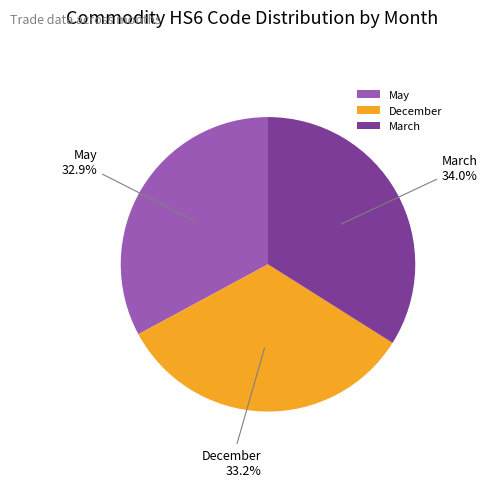

How many slices are in this pie chart?

3